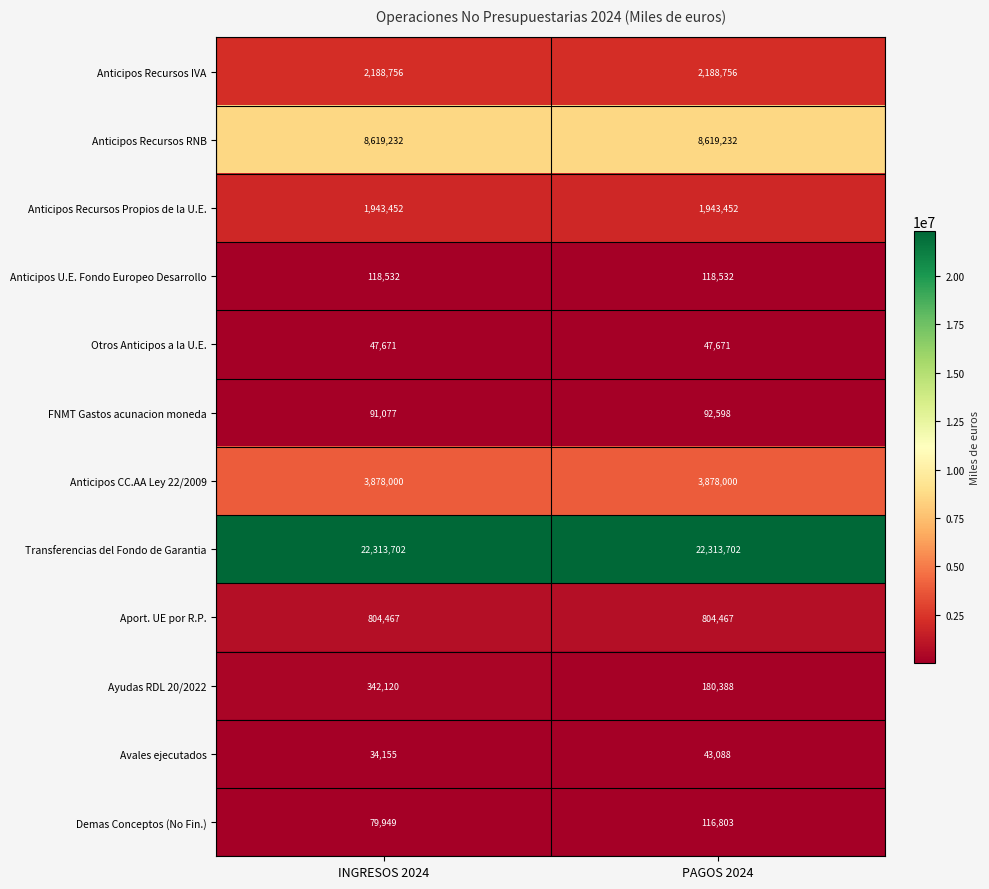

The value of Ayudas RDL 20/2022 at INGRESOS 2024 is 342120. True or false?

True